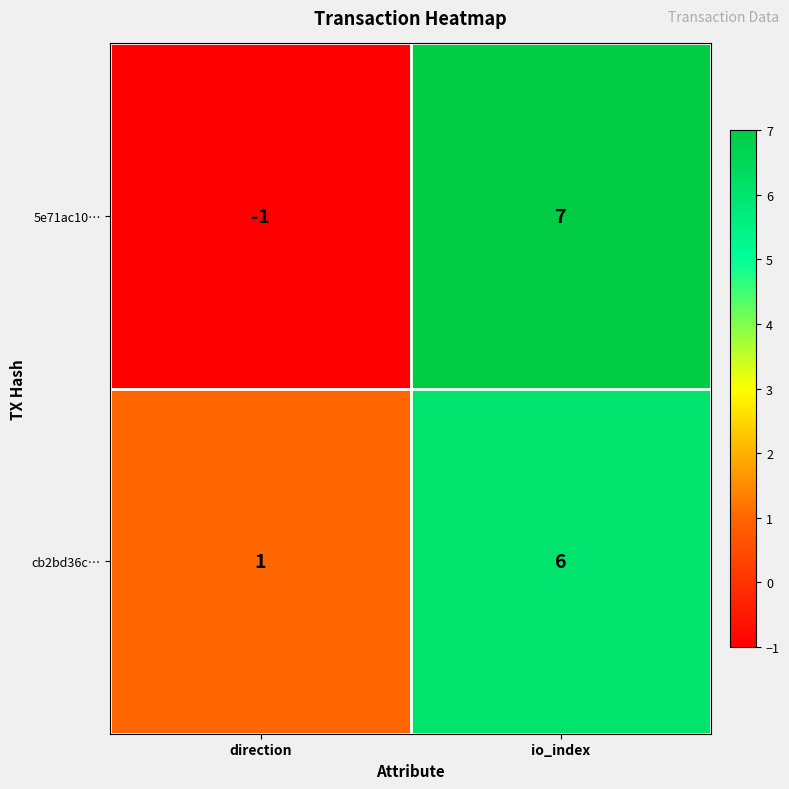

Reading left to right, list all the values displayed in this chart.

5e71ac10…: direction=-1	io_index=7
cb2bd36c…: direction=1	io_index=6